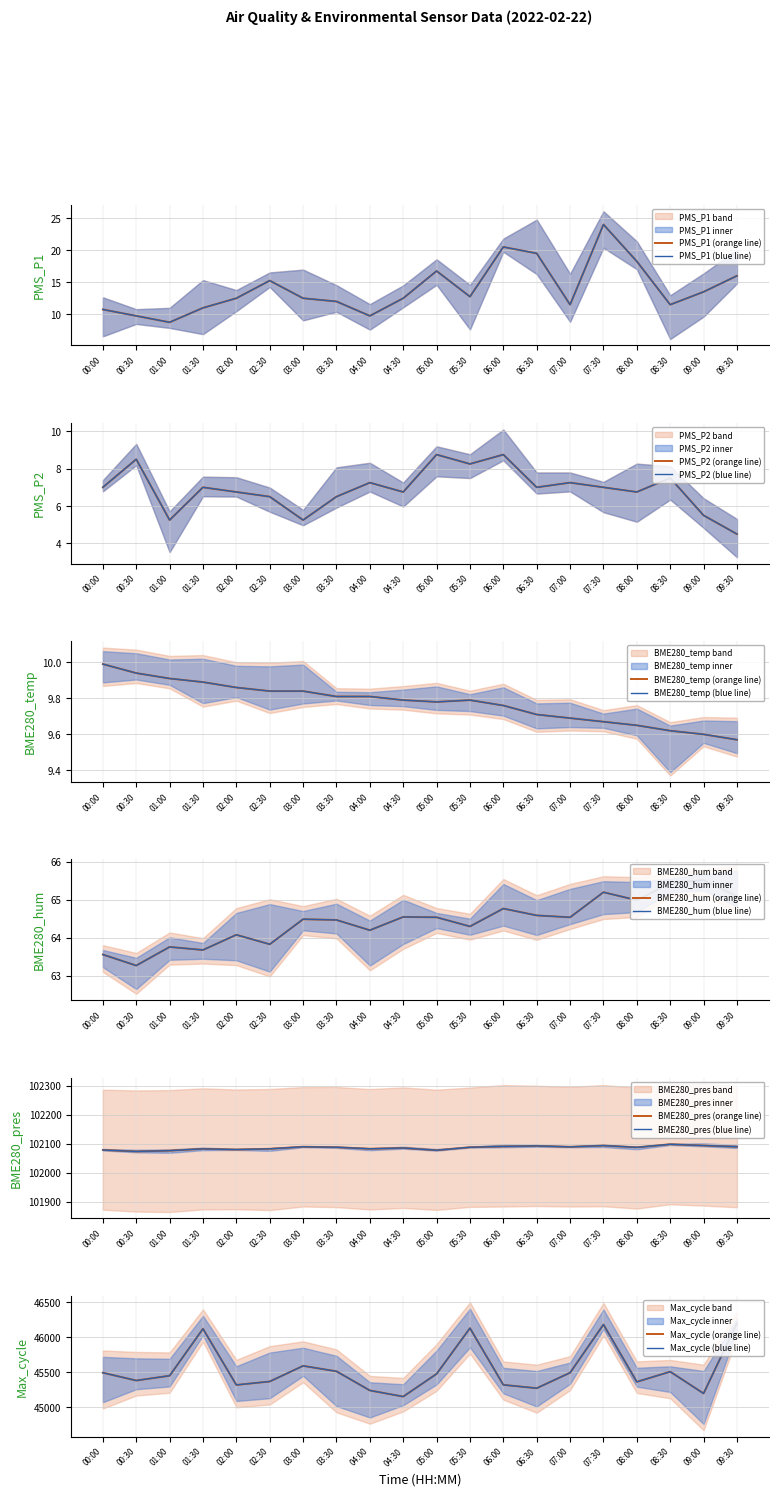

What is the label of the 6th point from the right?

07:00